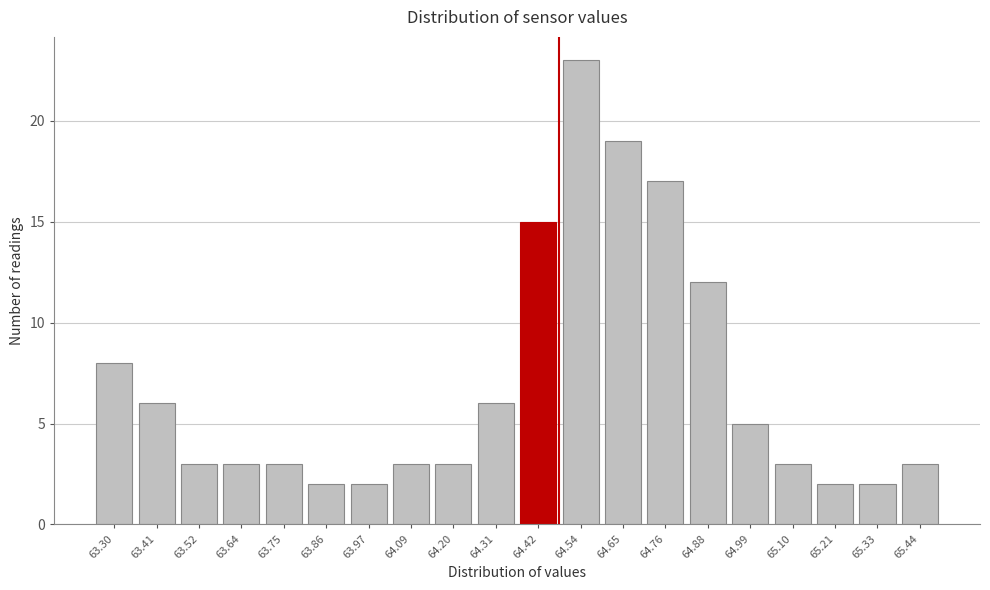

Reading right to left, extract all data points from this chart.

3	2	2	3	5	12	17	19	23	15	6	3	3	2	2	3	3	3	6	8